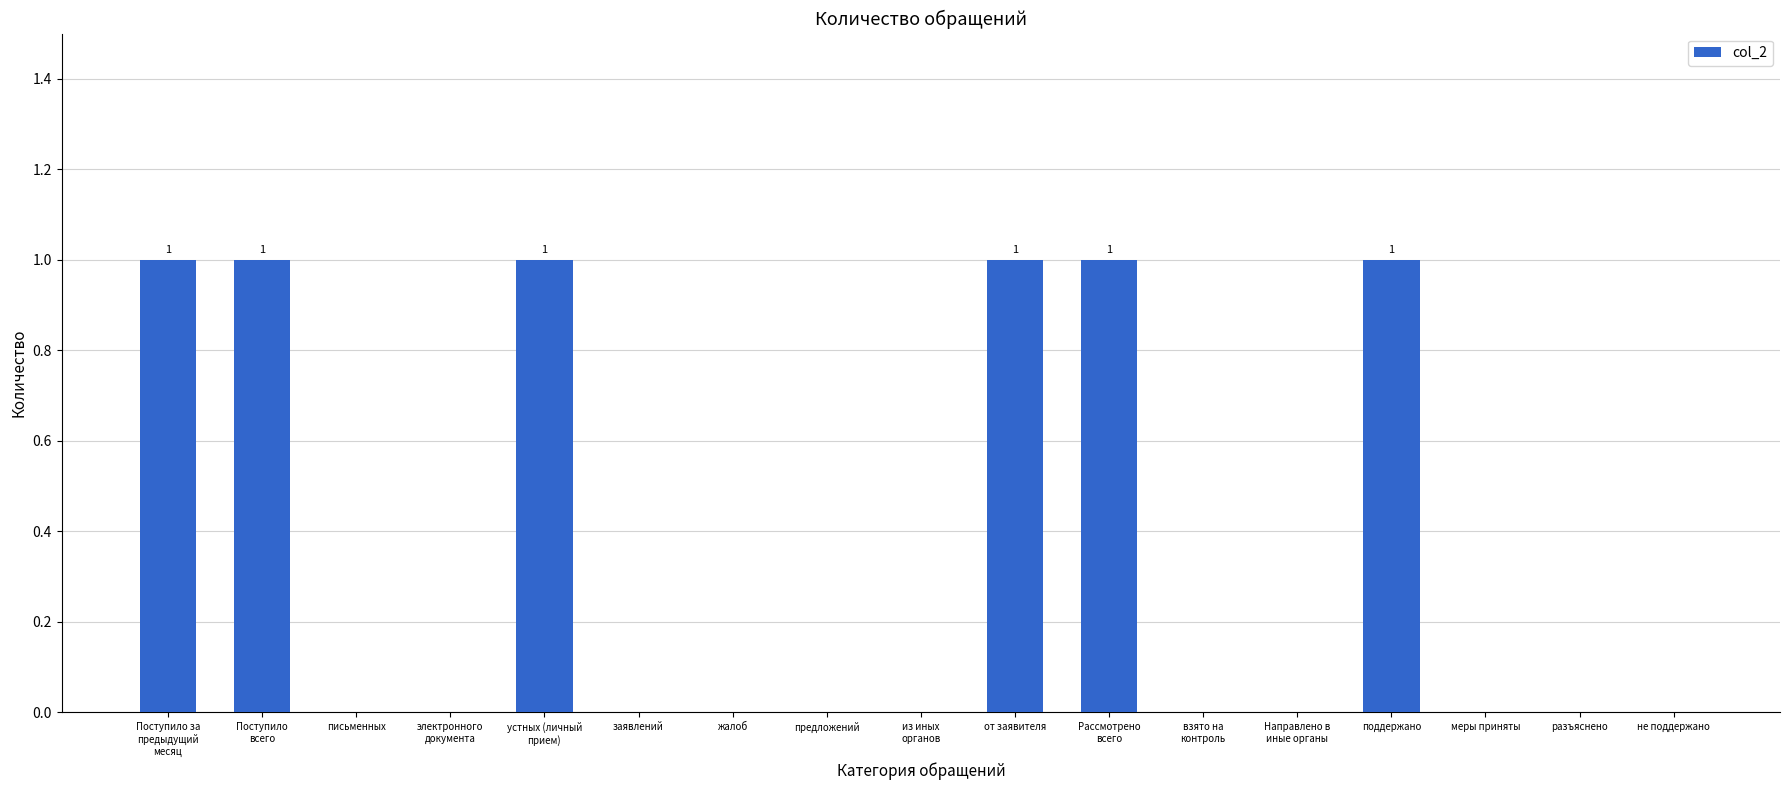

Reading left to right, what are all the values shown in this chart?

1	1	0	0	1	0	0	0	0	1	1	0	0	1	0	0	0